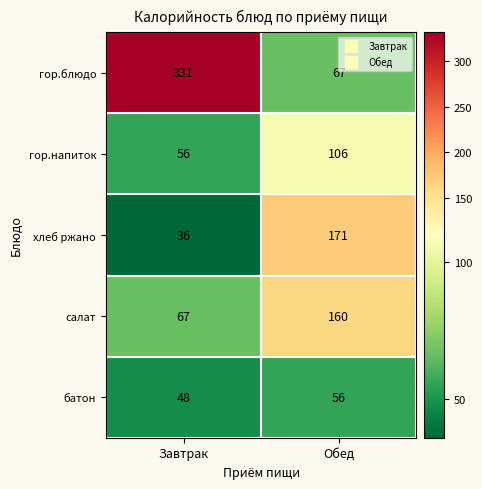

Which series has the largest range (max minus min)?

гор.блюдо